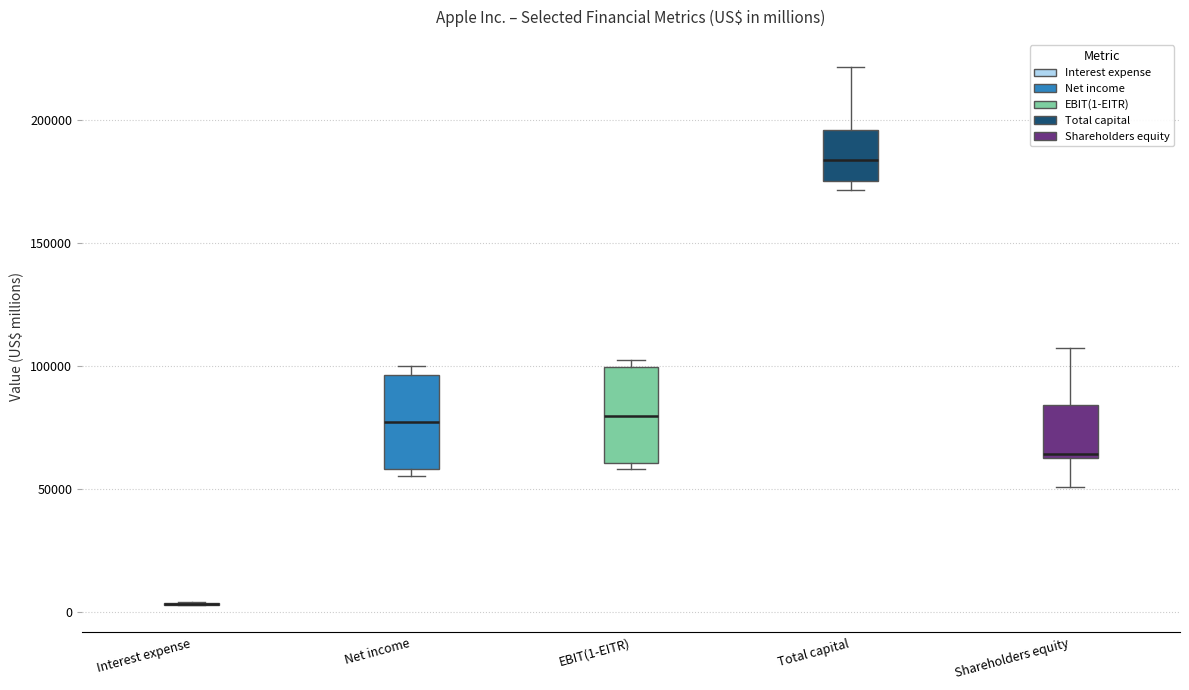

Where is the upper edge of the box for EBIT(1-EITR) on the y-axis? The values are not printed on the chart, so give them approximately, as read against the axis.

100000